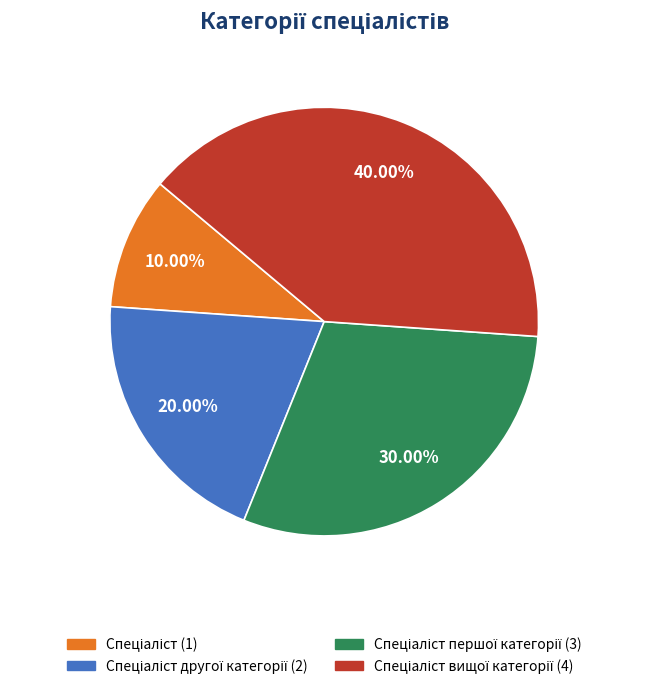

Does any single category account for the majority?

No